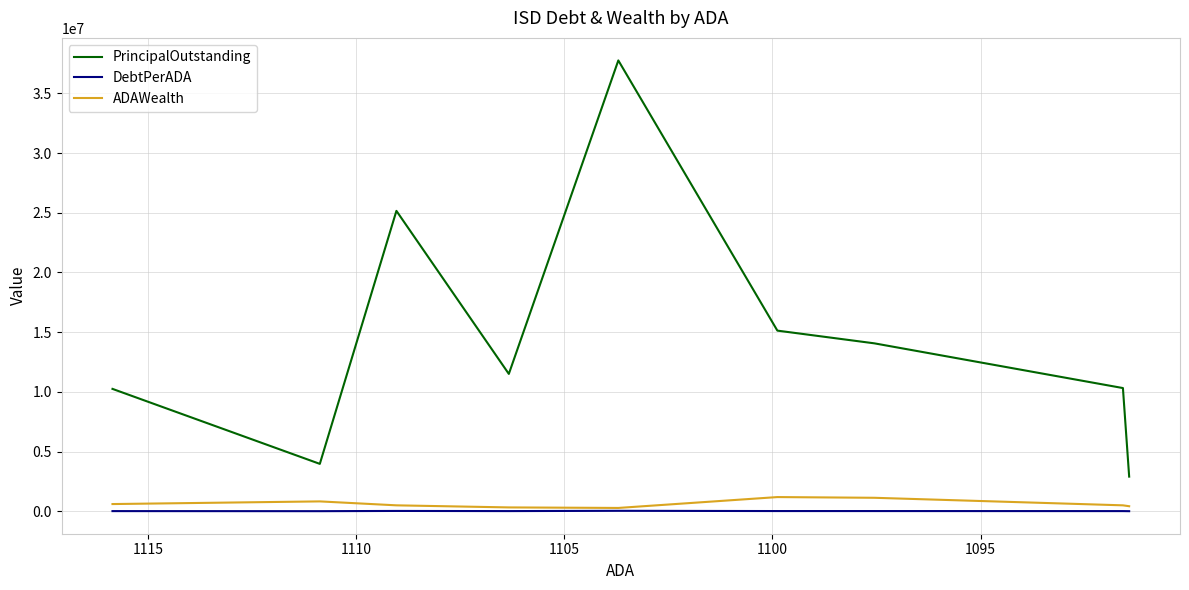

How many series are shown in this chart?

3